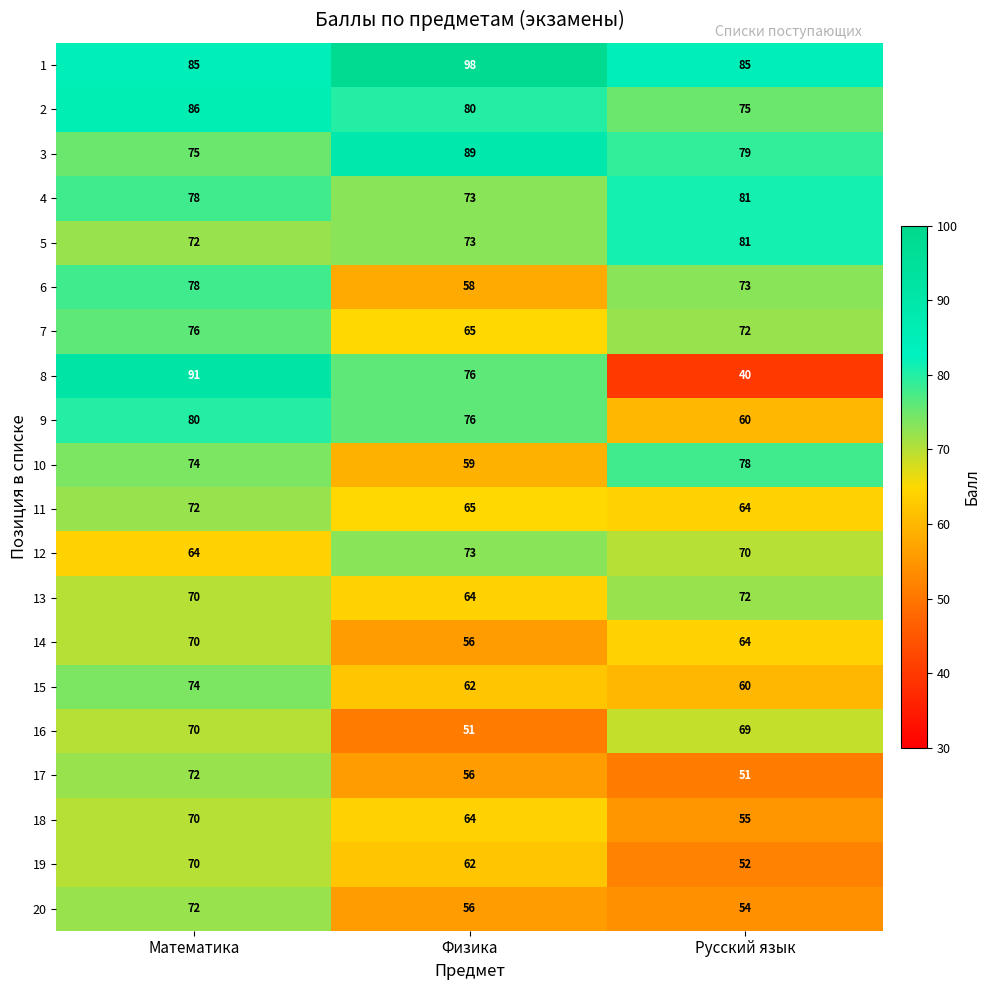

What is the difference between the maximum and minimum values in the 19 series?

18